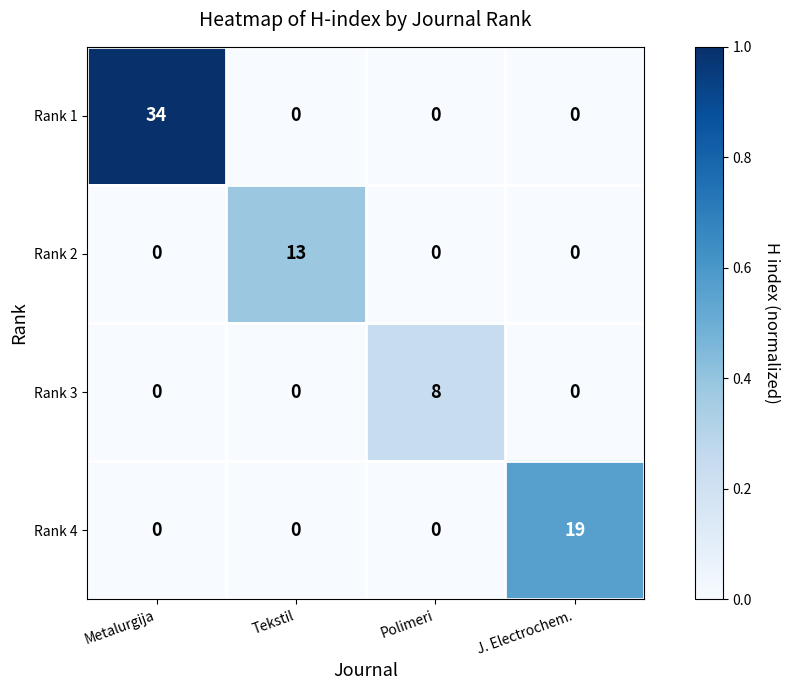

What is the difference between the Rank 2 values at Polimeri and Tekstil?

13